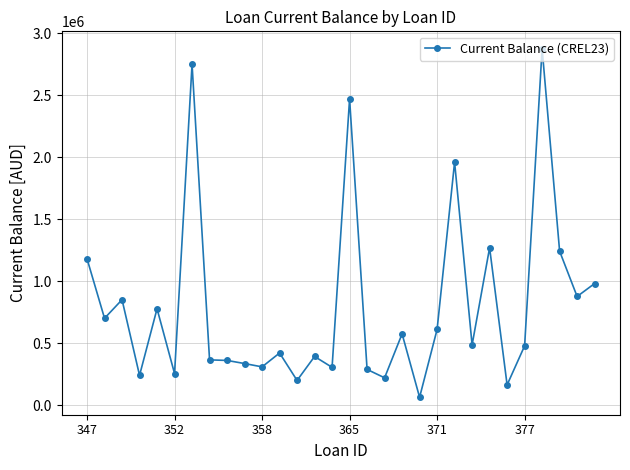

What is the sum of all values?

23982427.8